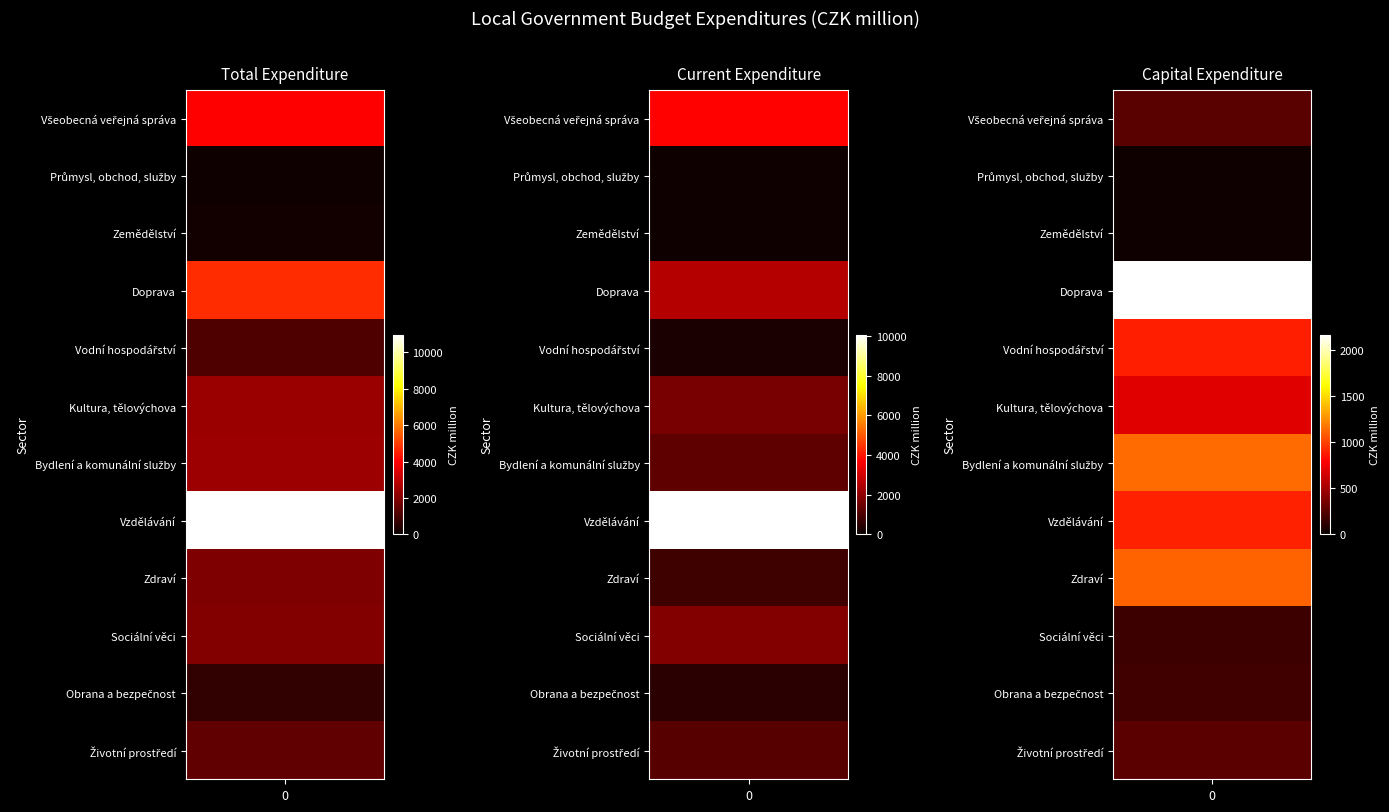

Count the number of data series in this chart.

12